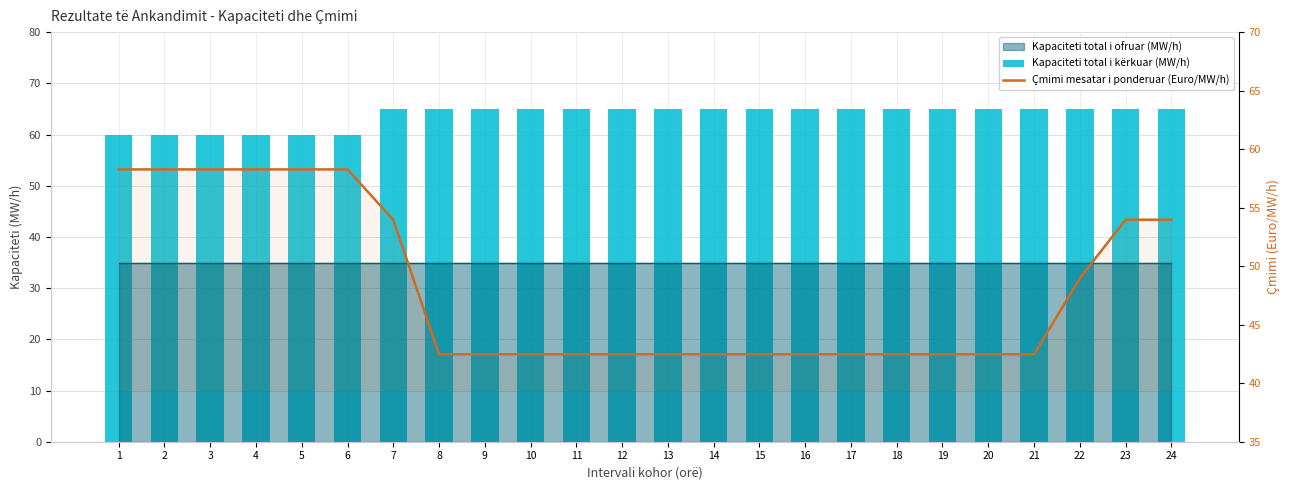

The Çmimi mesatar i ponderuar (Euro/MW/h) series shows 27.2 at 10. True or false?

False